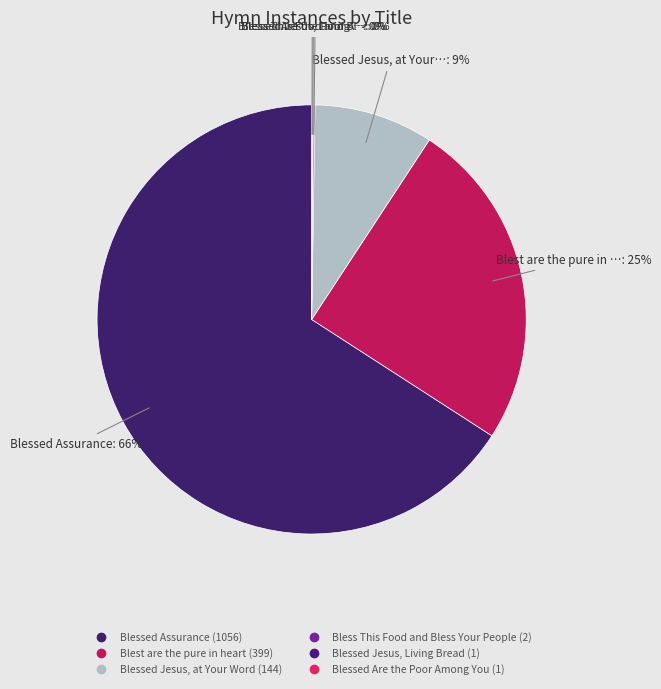

Rank the categories by value from highest to lowest.

Blessed Assurance, Blest are the pure in heart, Blessed Jesus, at Your Word, Bless This Food and Bless Your People, Blessed Jesus, Living Bread, Blessed Are the Poor Among You